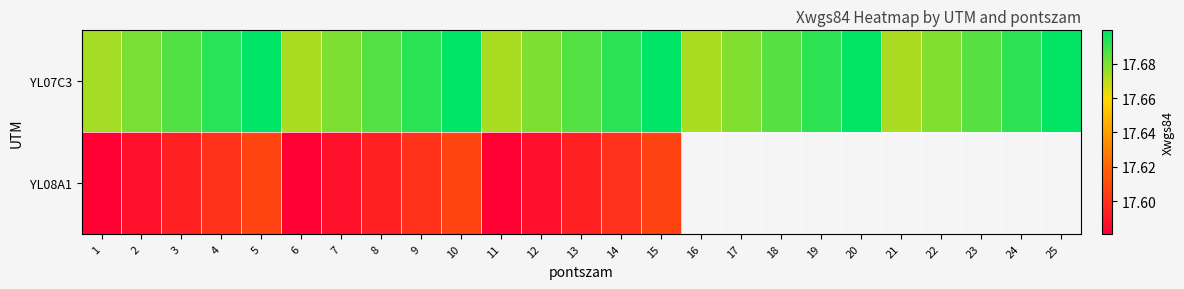

Which category has the highest value across all series?

5